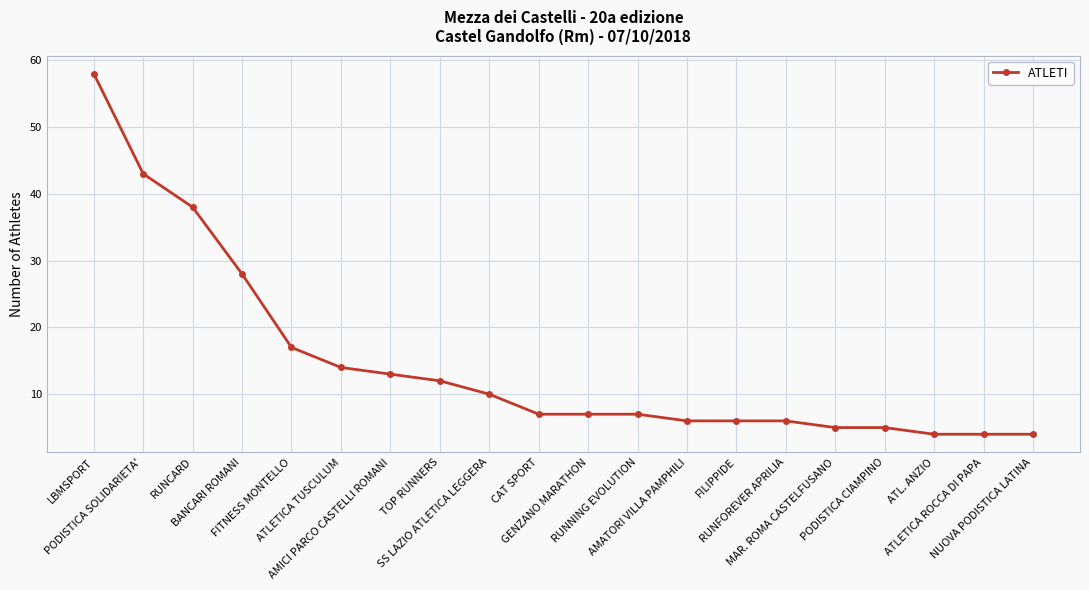

What is the label of the 14th point from the right?

AMICI PARCO CASTELLI ROMANI